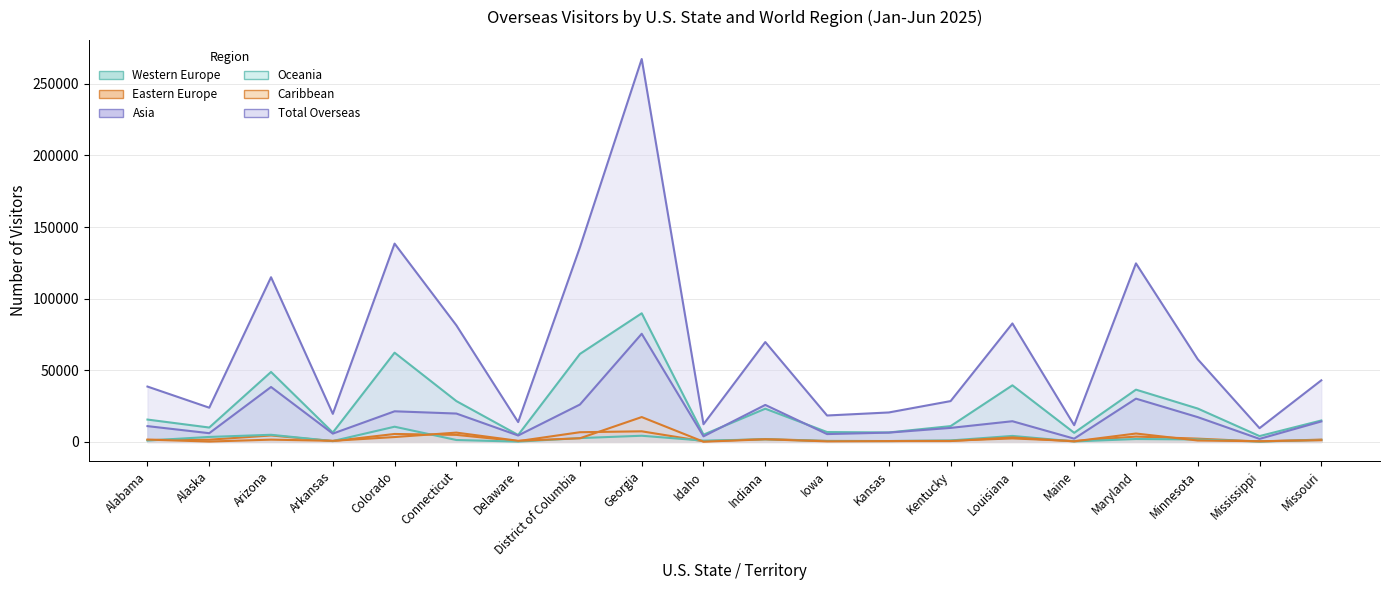

Read the Total Overseas value at Alaska.

23862